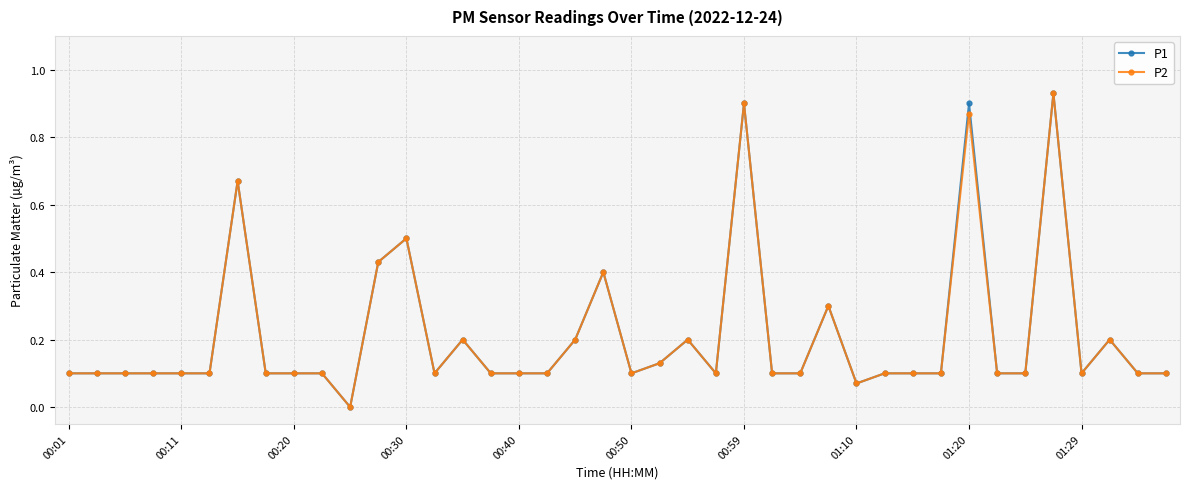

True or false: P2 has more than 0 points higher than both neighbors.

True